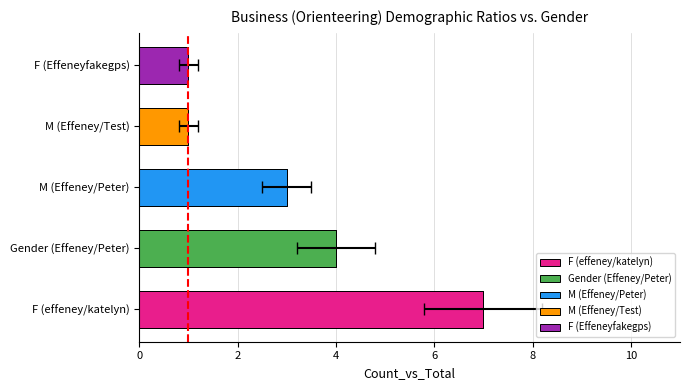

True or false: Classifier has a value of 1 at Gender.

False